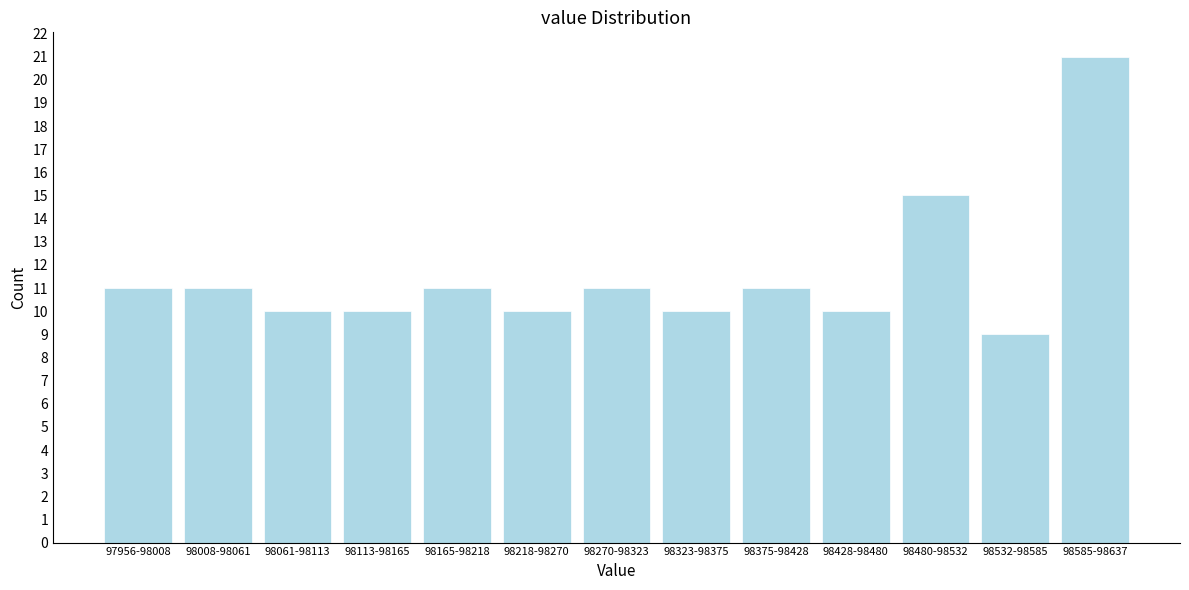

Reading right to left, transcribe all the data shown in this chart.

21	9	15	10	11	10	11	10	11	10	10	11	11